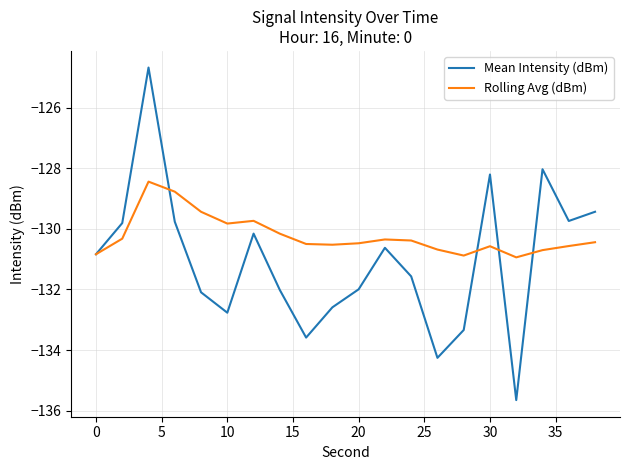

What is the maximum value for Rolling Avg (dBm)?

-128.4